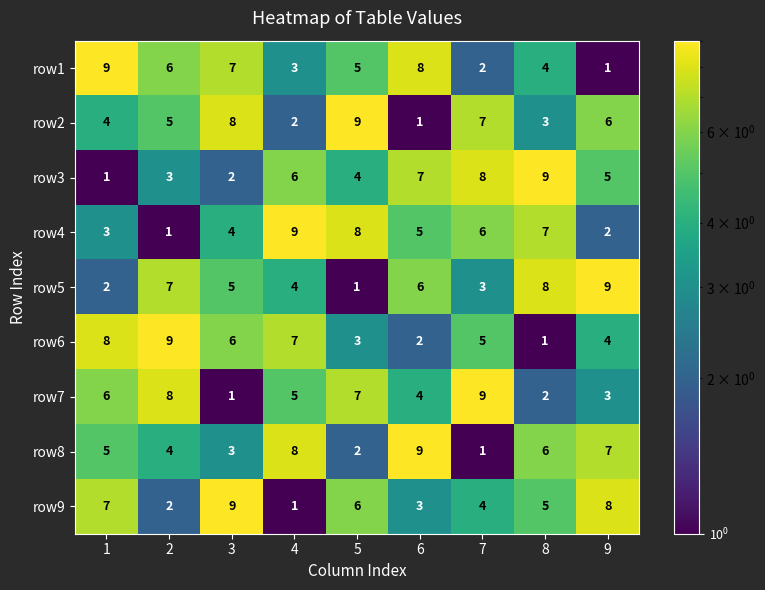

What is the total value across all series at 9?

45